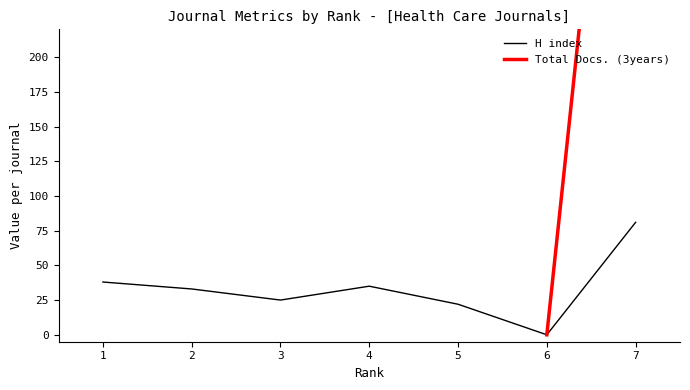

True or false: Total Docs. (3years) has a value of 92.5 at 5.

False